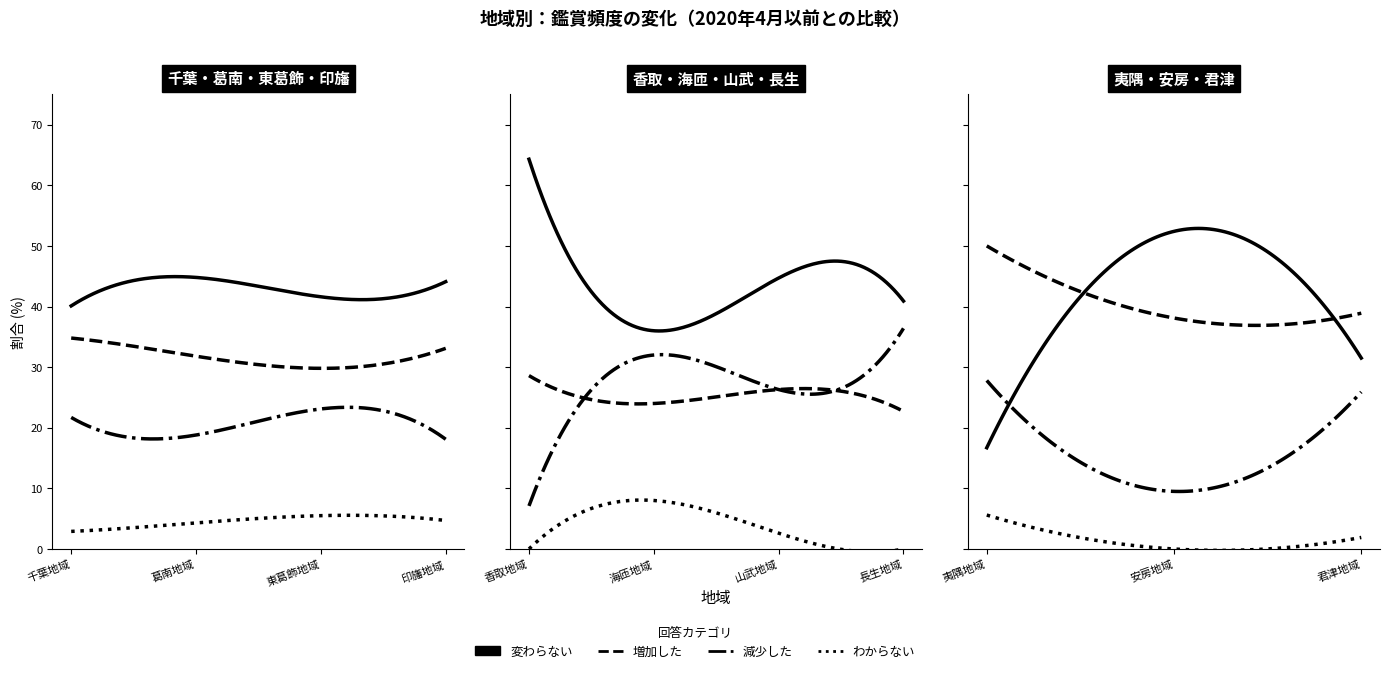

Which series ends up on top after the final intersection of 変わらない and 減少した?

変わらない